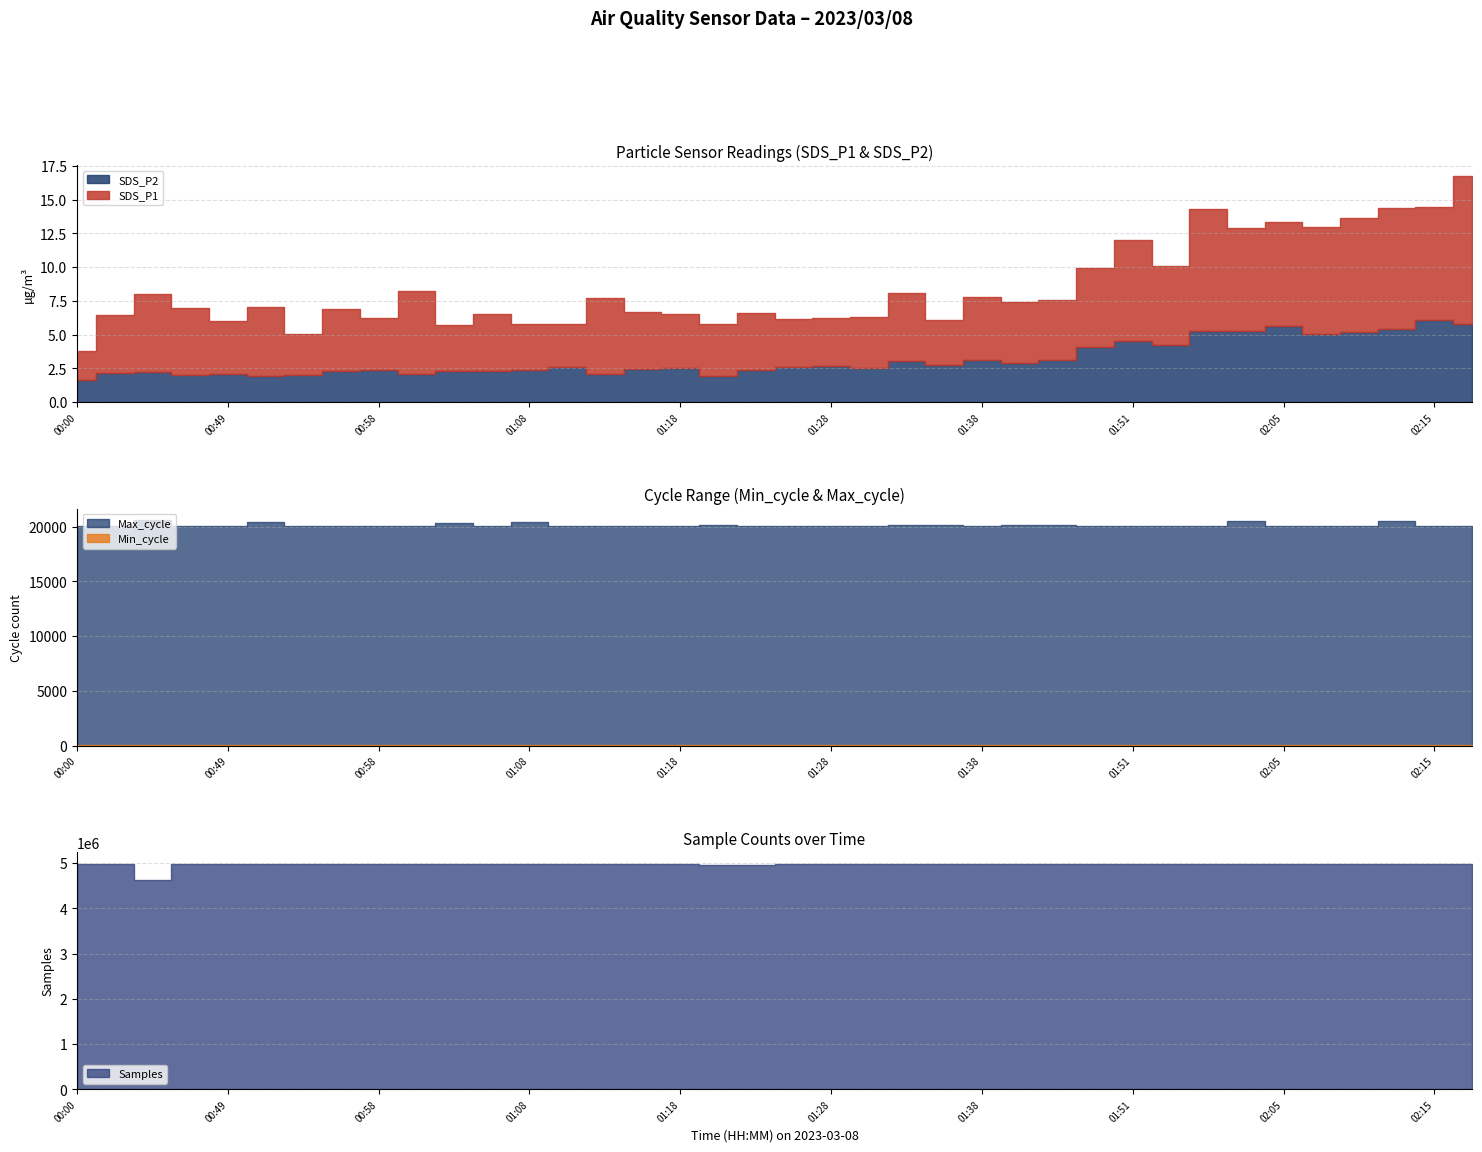

True or false: SDS_P1 and SDS_P2 cross at least once.

False